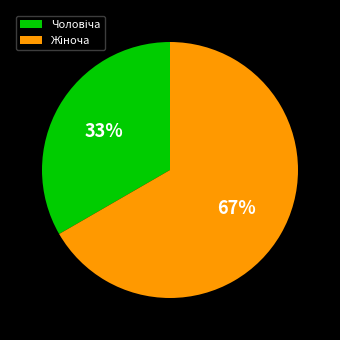

To the nearest percent, what is the average slice percentage?

50%